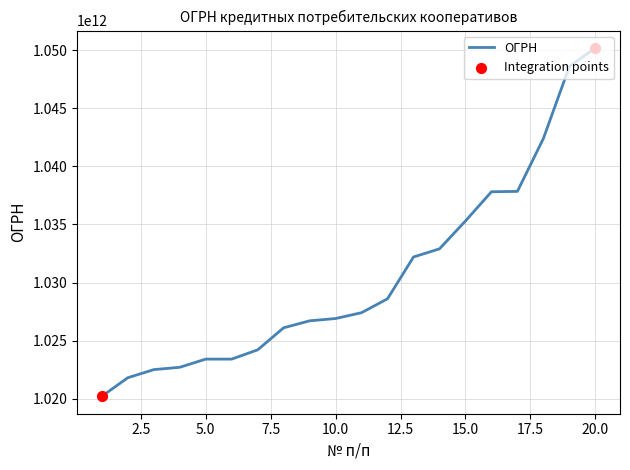

What is the smallest value displayed?

1020201847753